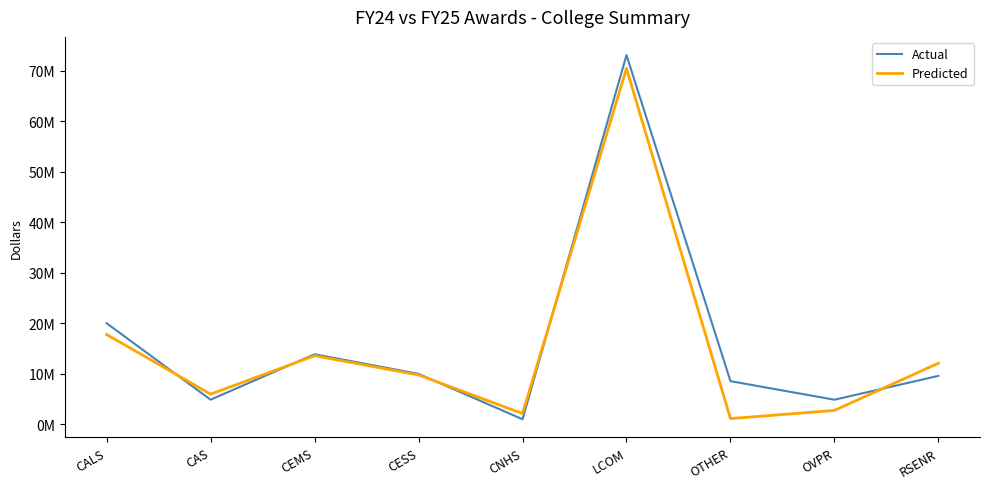

Rank the series at CEMS from lowest to highest value.

Predicted, Actual